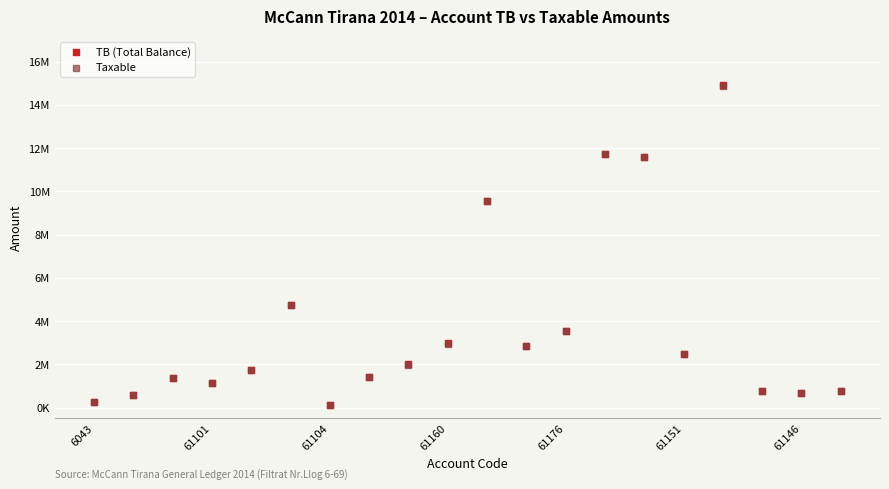

What are all the series names shown in the legend?

TB (Total Balance), Taxable